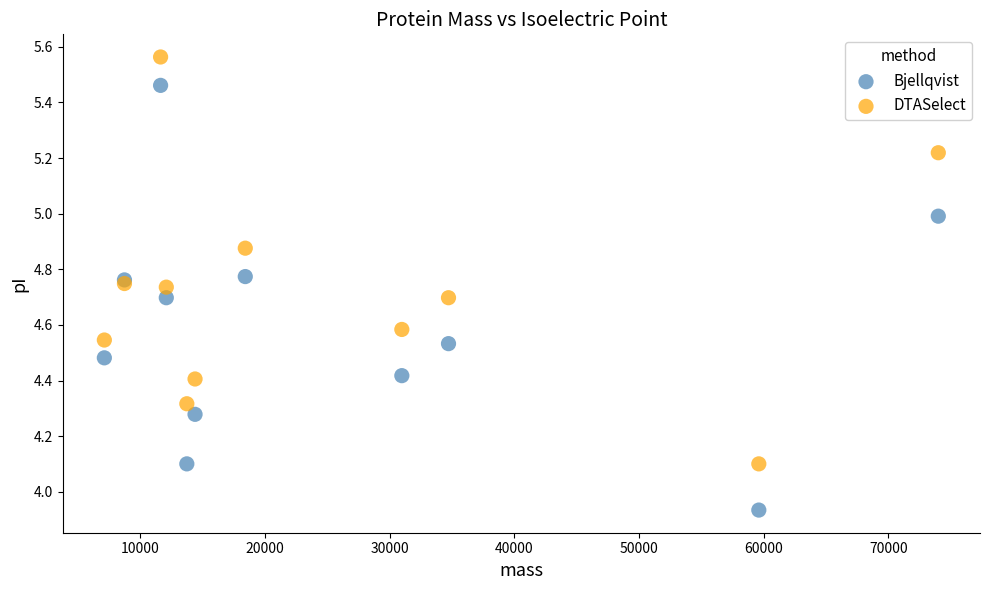

What are all the series names shown in the legend?

Bjellqvist, DTASelect